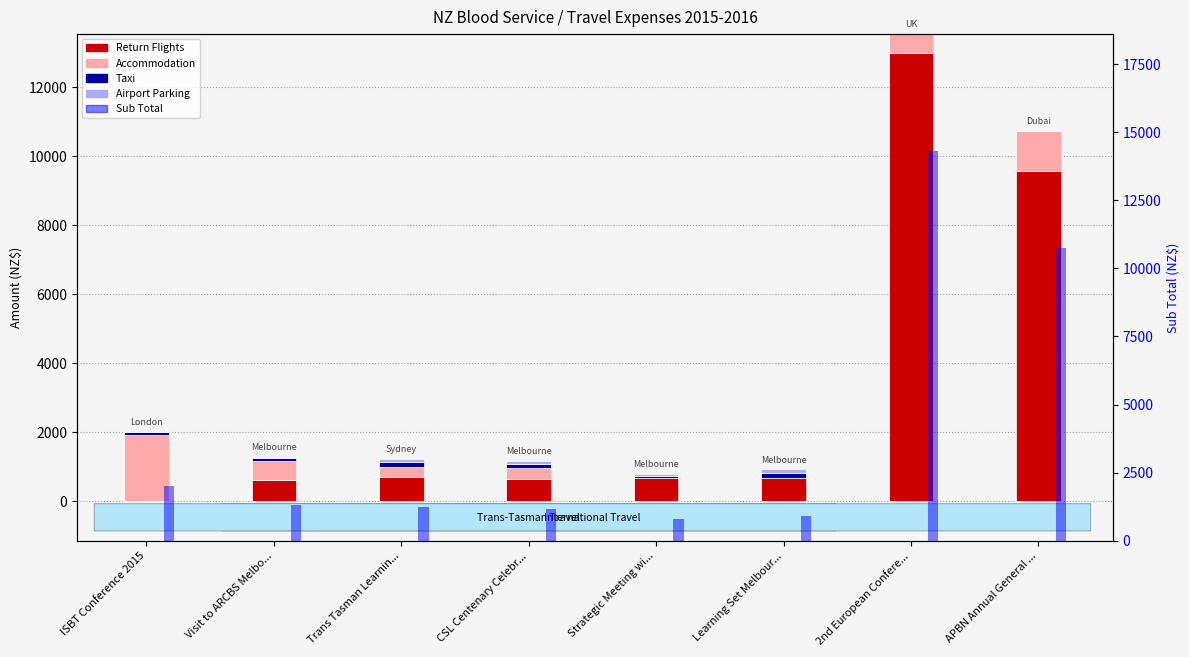

Is the value of Accommodation at APBN Annual General ... greater than the value of Return Flights at Strategic Meeting wi...?

Yes